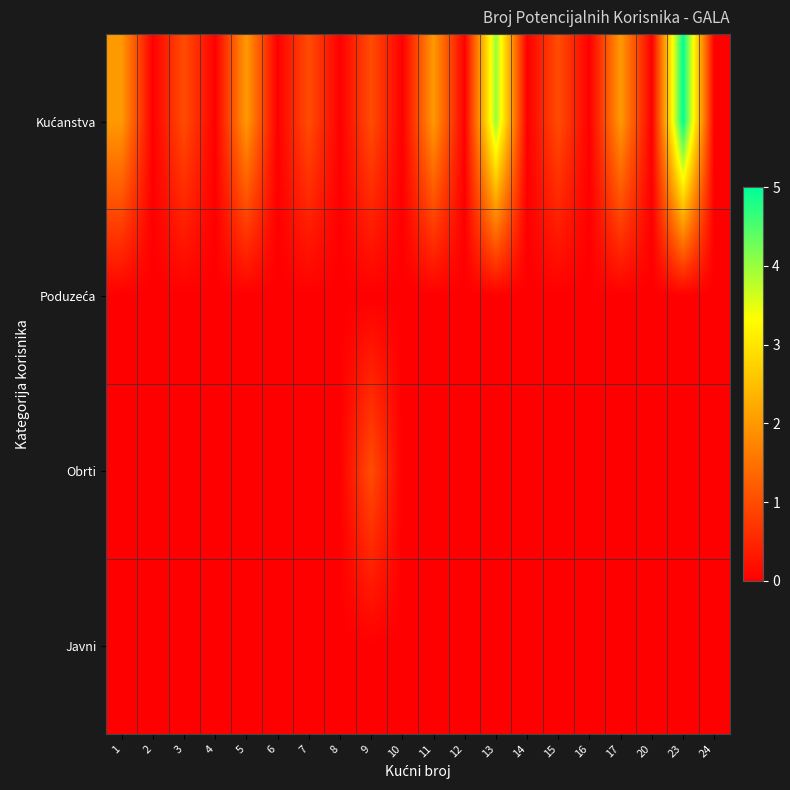

At which category is the sum across all series the highest?

23